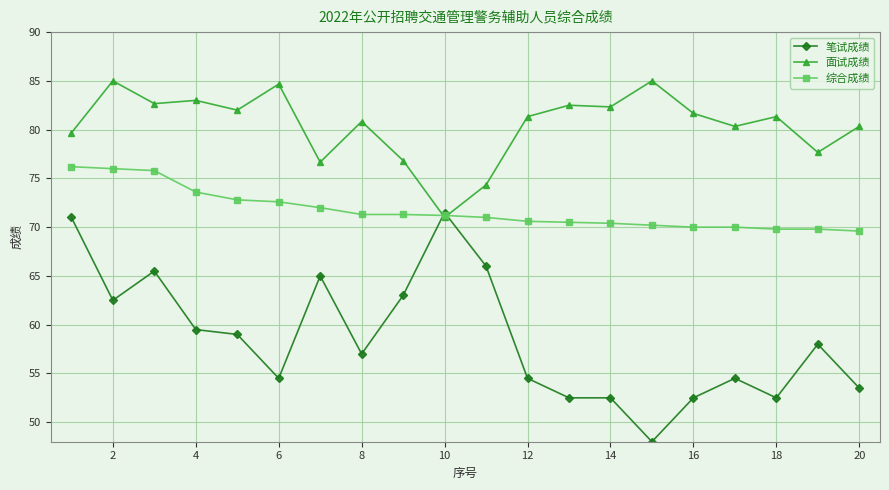

What is the smallest value displayed?

48.0